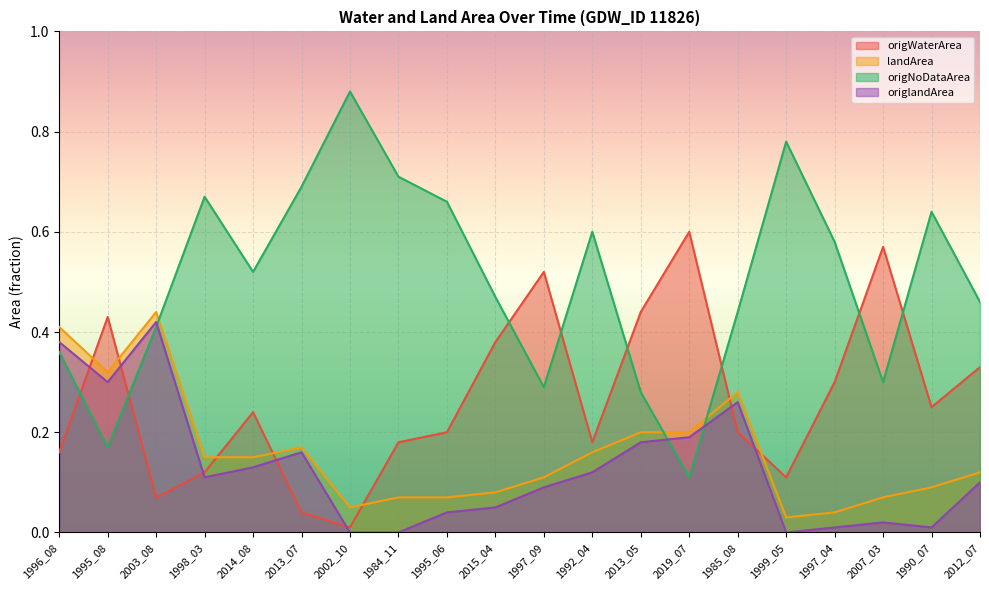

Where is origWaterArea nearest to the value 0?

2002_10